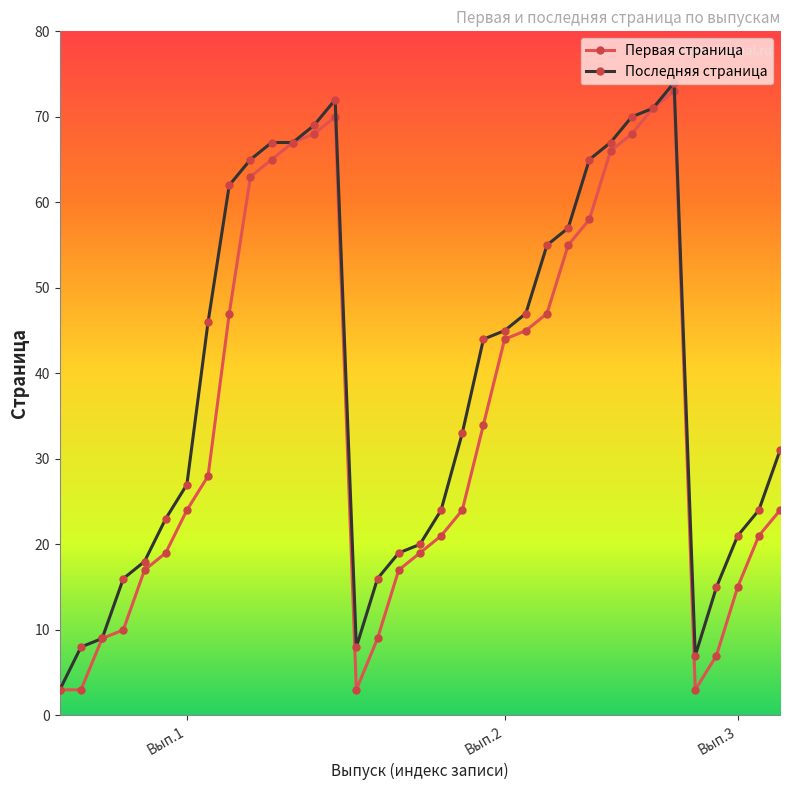

Reading left to right, what are all the values shown in this chart?

Первая страница: 3	3	9	10	17	19	24	28	47	63	65	67	68	70	3	9	17	19	21	24	34	44	45	47	55	58	66	68	71	73	3	7	15	21	24
Последняя страница: 3	8	9	16	18	23	27	46	62	65	67	67	69	72	8	16	19	20	24	33	44	45	47	55	57	65	67	70	71	74	7	15	21	24	31